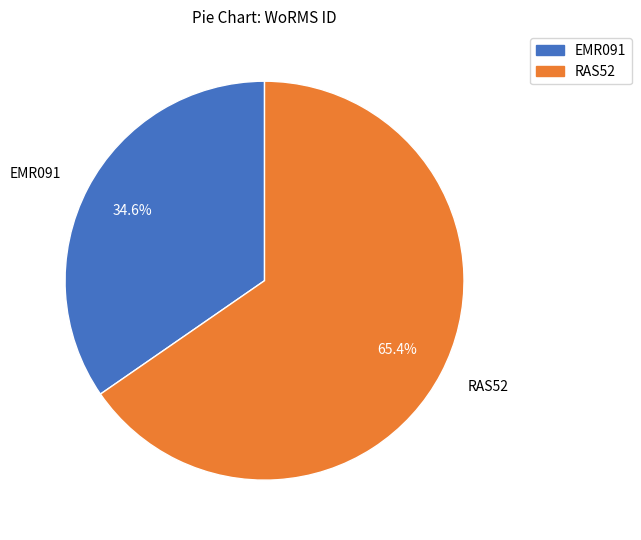

How much of the chart is everything except EMR091?

65.4%